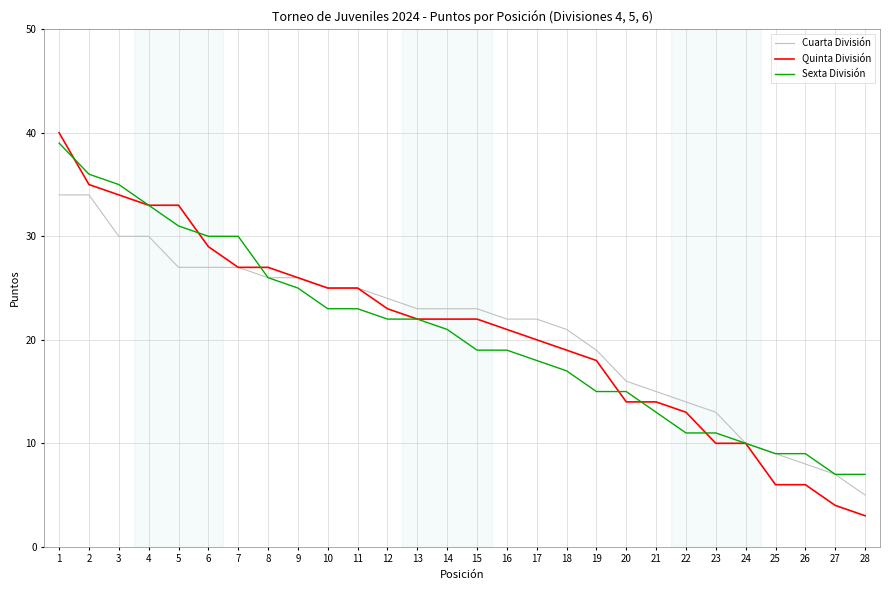

At which label is Cuarta División closest to 19?

19